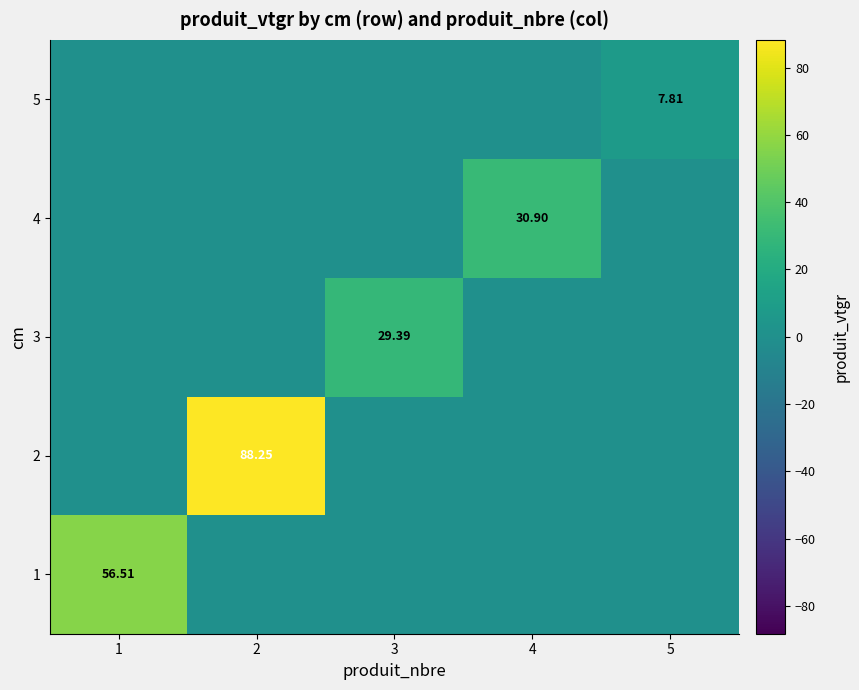

Is the value of 2 at 3 greater than the value of 4 at 3?

No